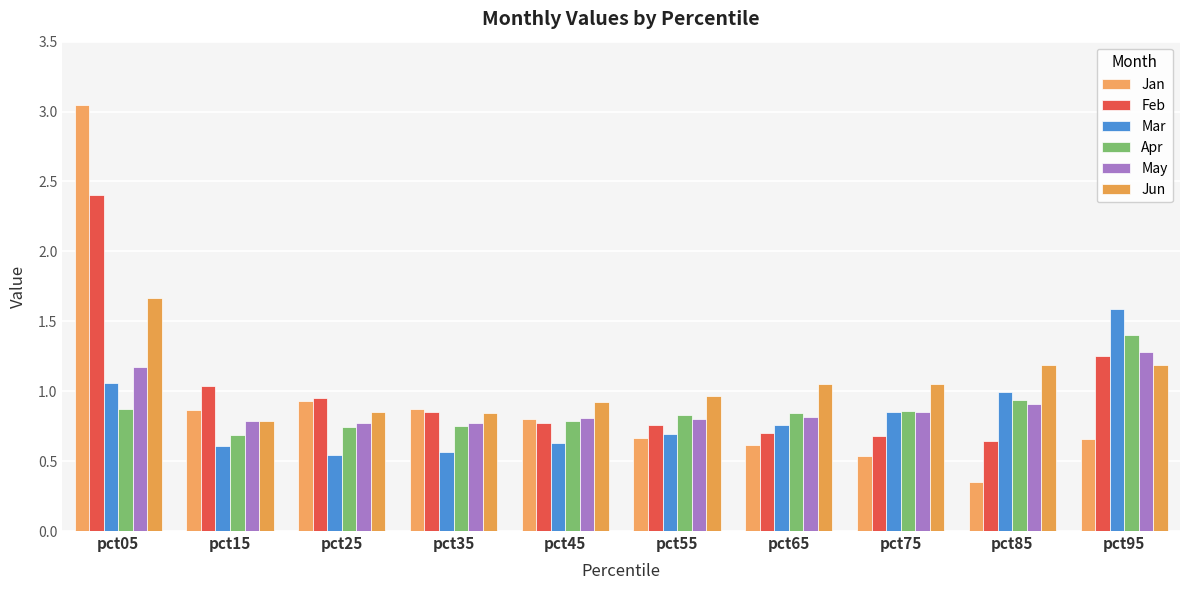

Does the chart contain stacked bars?

No